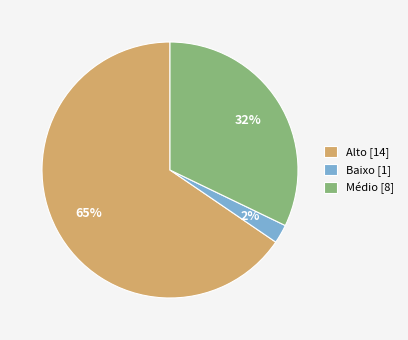

Is it true that Baixo [1] is 2% of the pie?

True